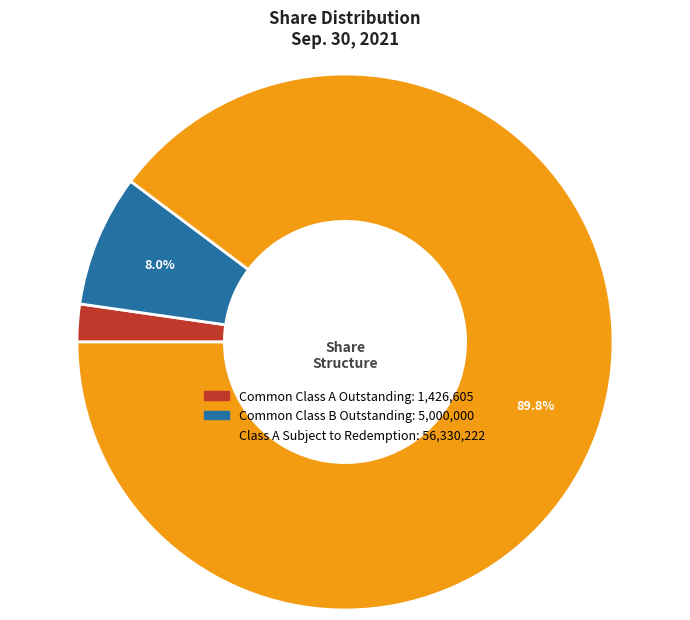

What is the smallest slice in the pie chart?

Common Class A Outstanding